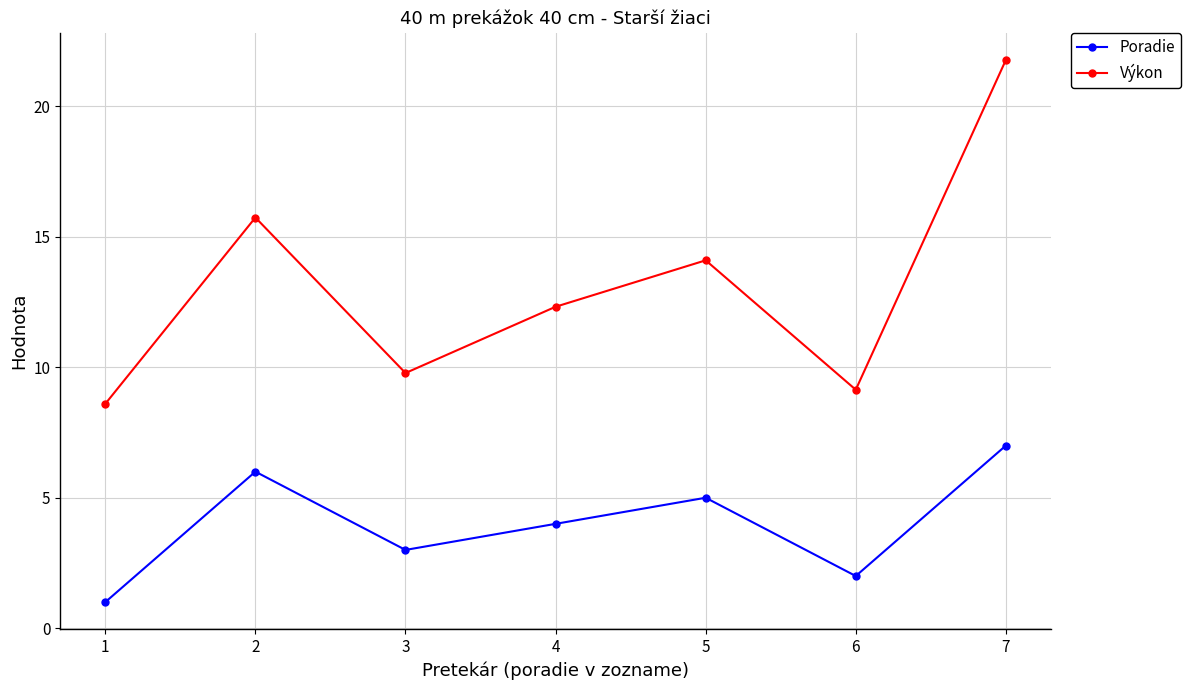

Which category has the lowest value in the Výkon series?

1